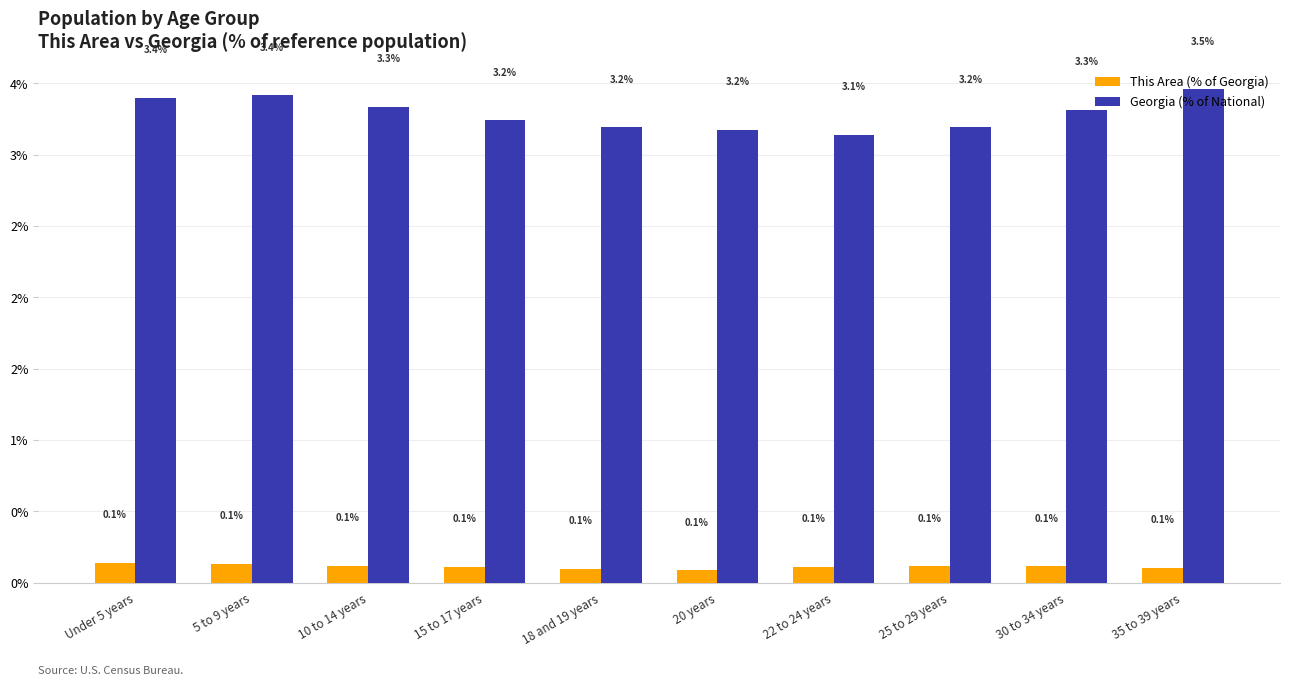

What is the label of the 9th bar from the left?

30 to 34 years